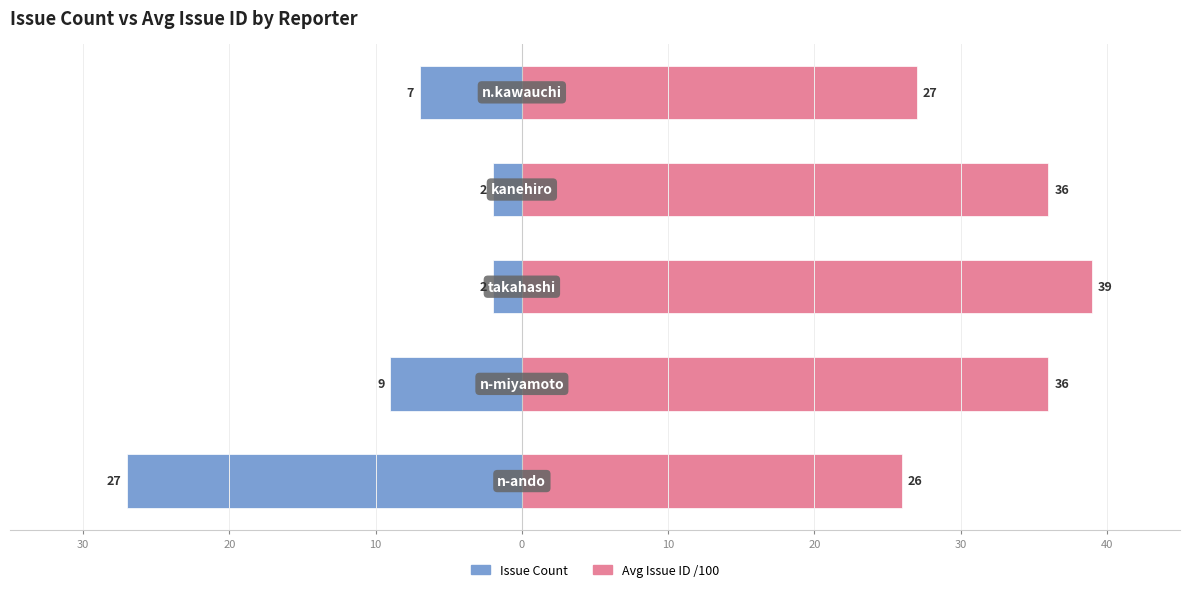

The Issue Count series shows -3 at 10. True or false?

False